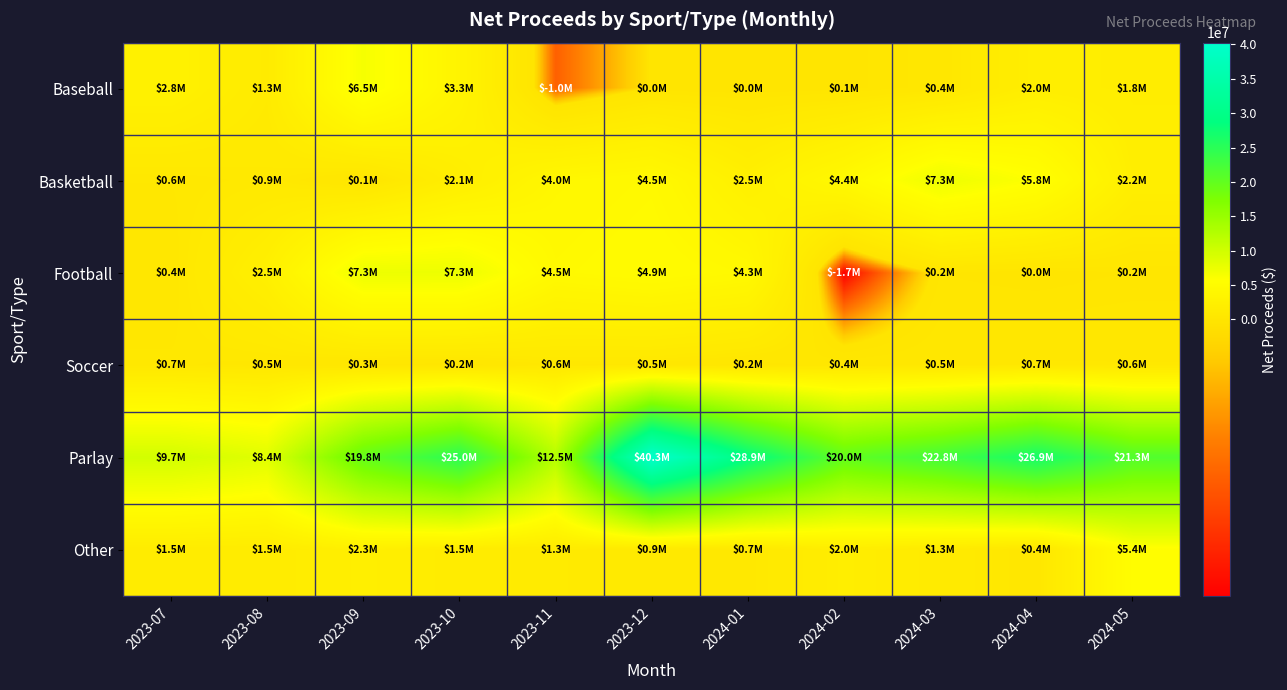

List the series in order of their peak value, lowest first.

Soccer, Other, Baseball, Basketball, Football, Parlay